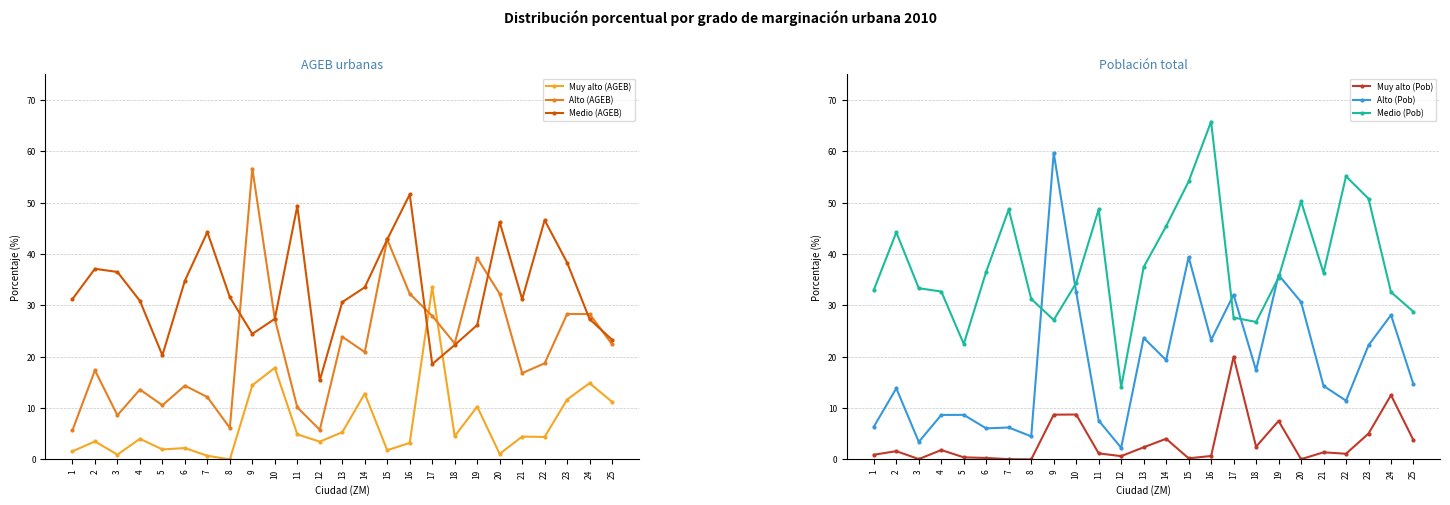

What are all the series names shown in the legend?

Muy alto (AGEB), Alto (AGEB), Medio (AGEB), Muy alto (Pob), Alto (Pob), Medio (Pob)